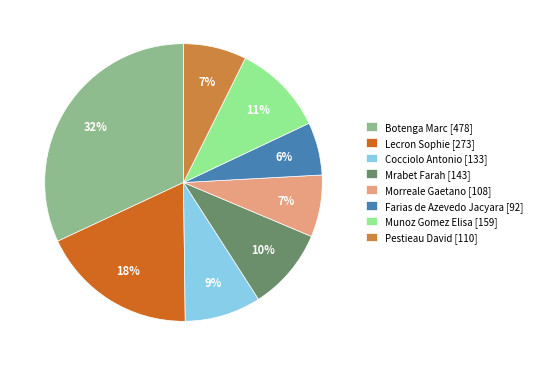

Which slice is the smallest?

Farias de Azevedo Jacyara